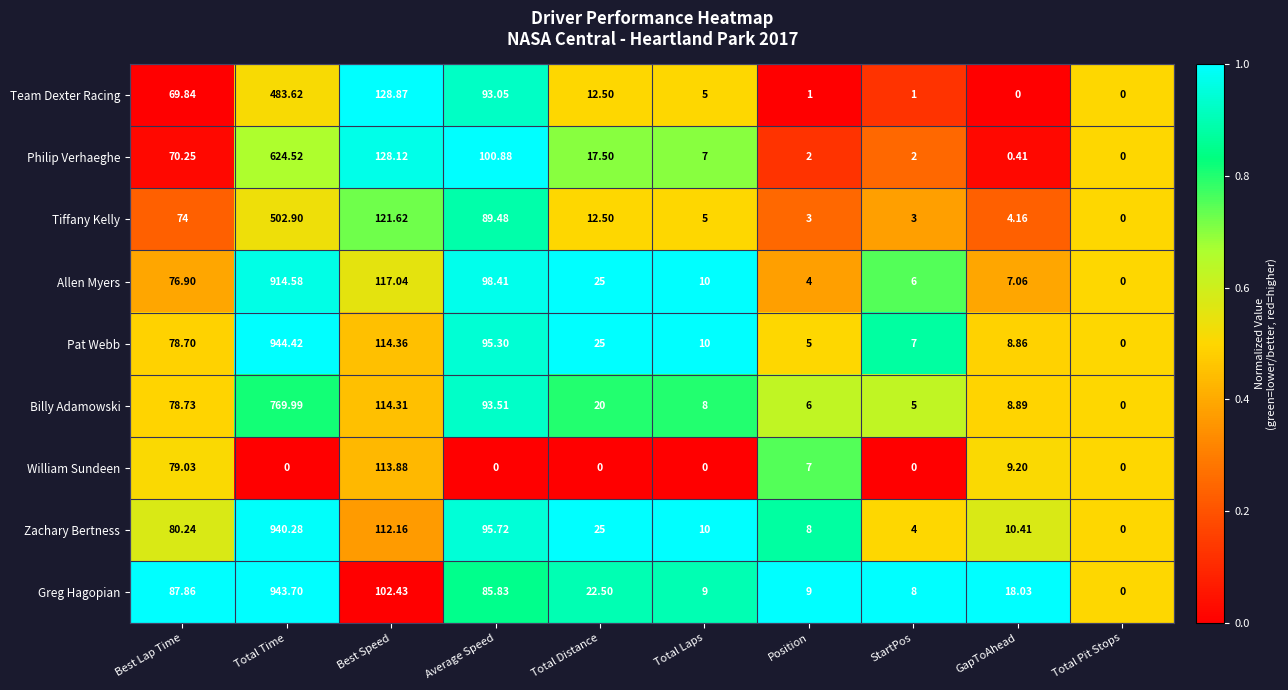

At which category is the sum across all series the highest?

Total Time